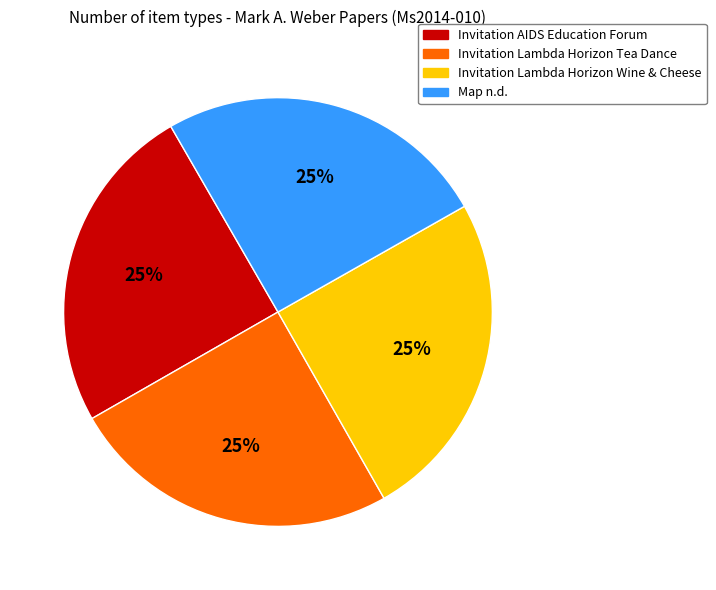

To the nearest percent, what percentage of the pie is Invitation AIDS Education Forum?

25%